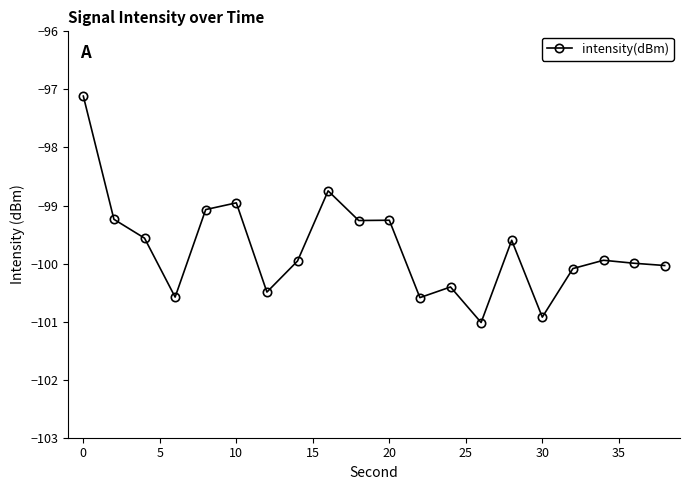

How many lines are shown in the chart?

1